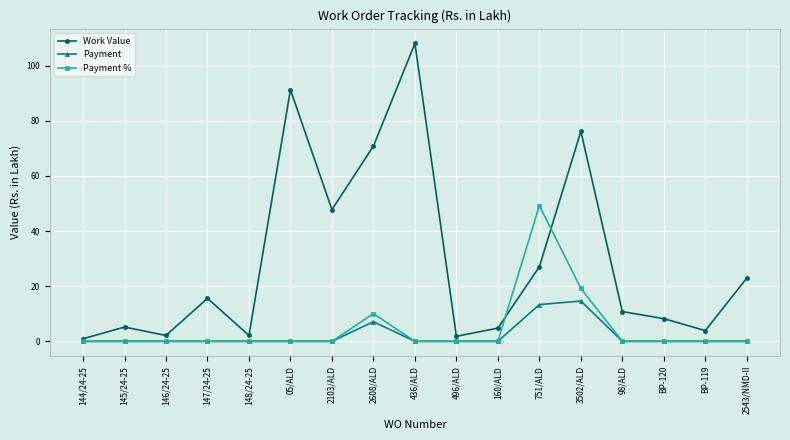

What value does the Work Value series have at 2543/NMD-II?

23.0